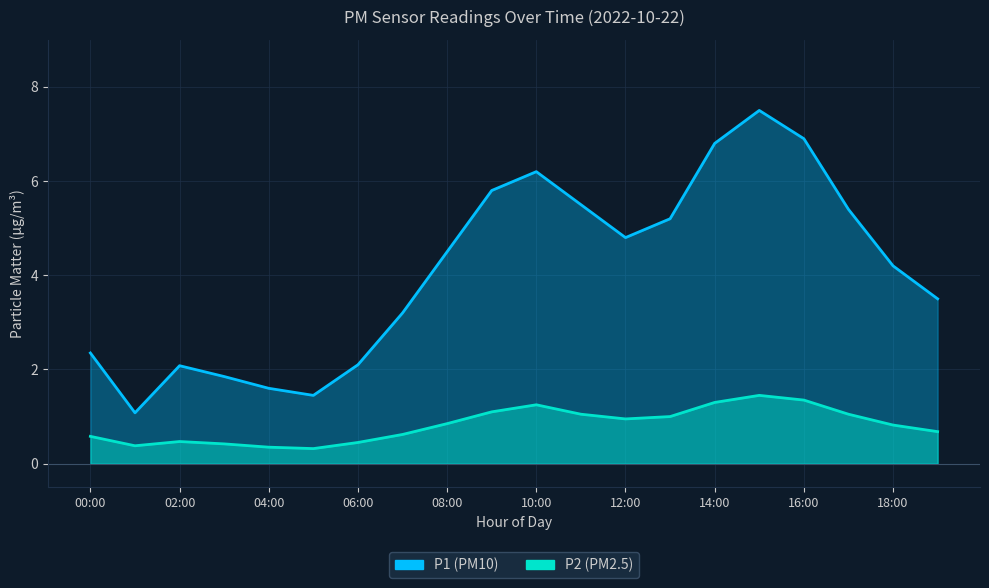

Rank the series at 17:00 from highest to lowest value.

P1, P2